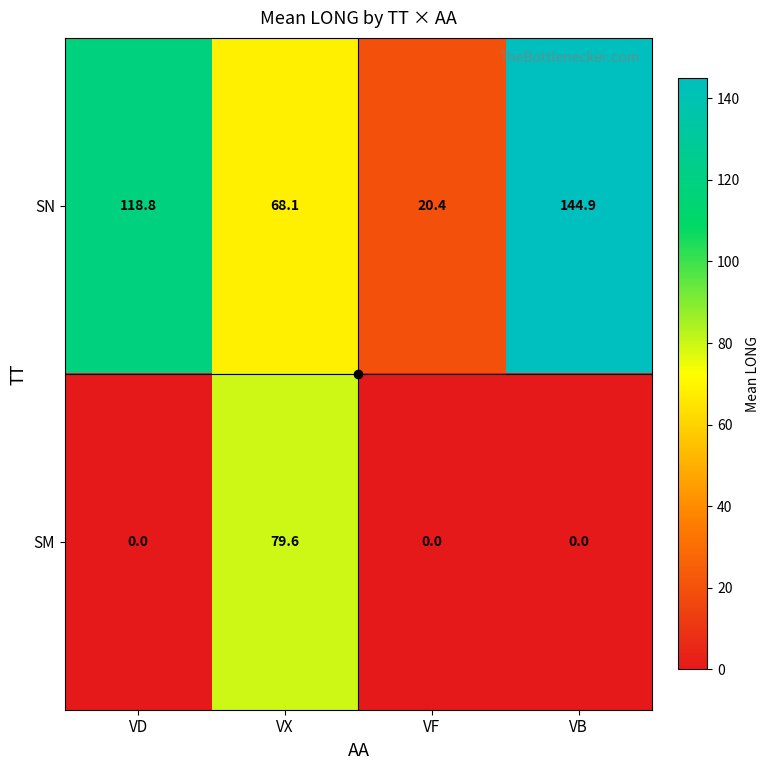

Which series has the largest total across all categories?

SN